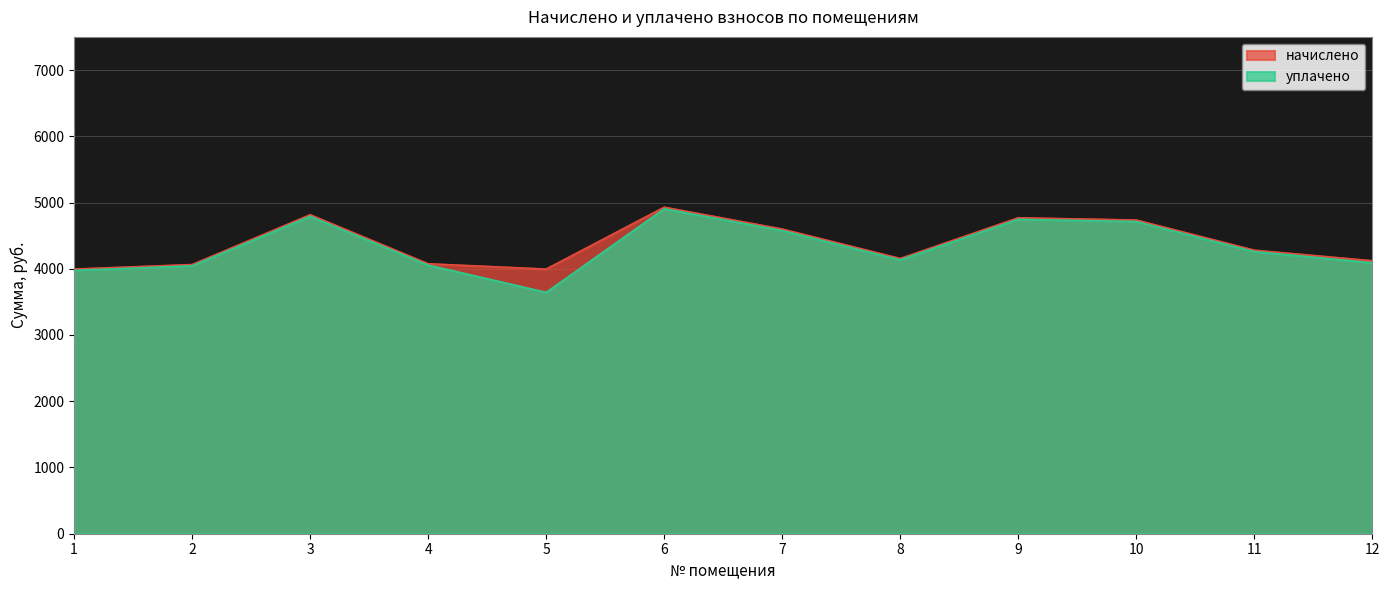

Does the chart have visible grid lines?

Yes